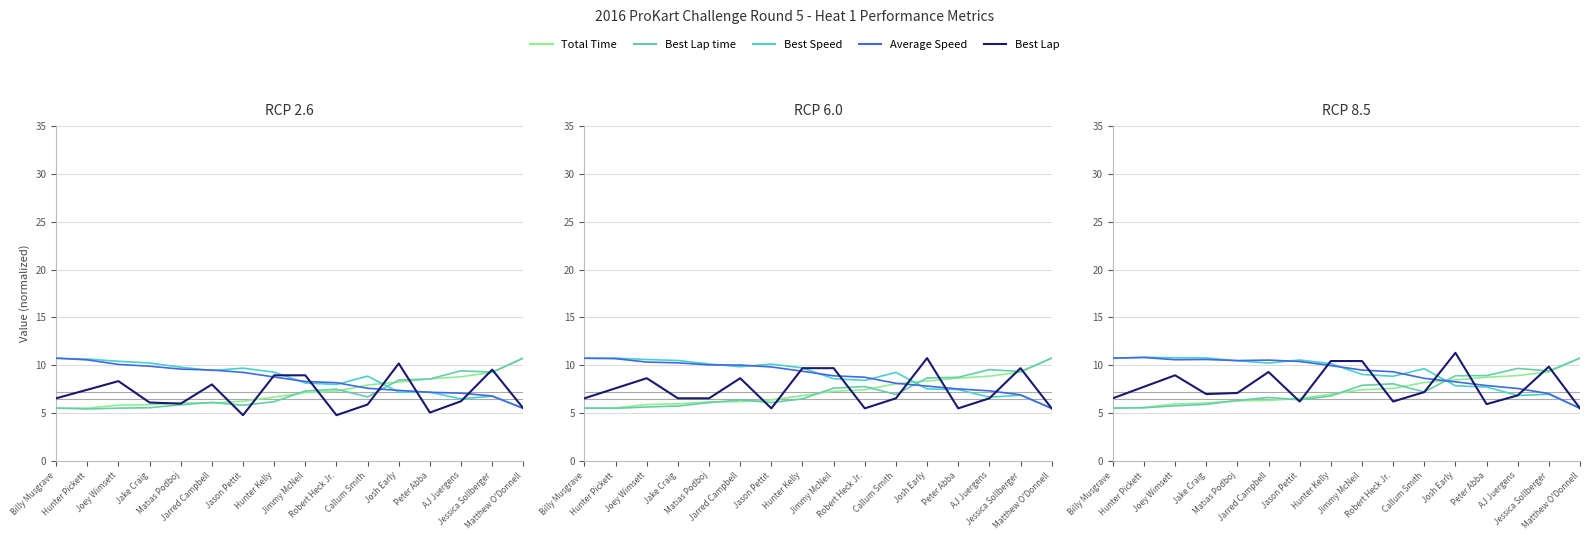

Which series has the widest spread of values?

Best Lap